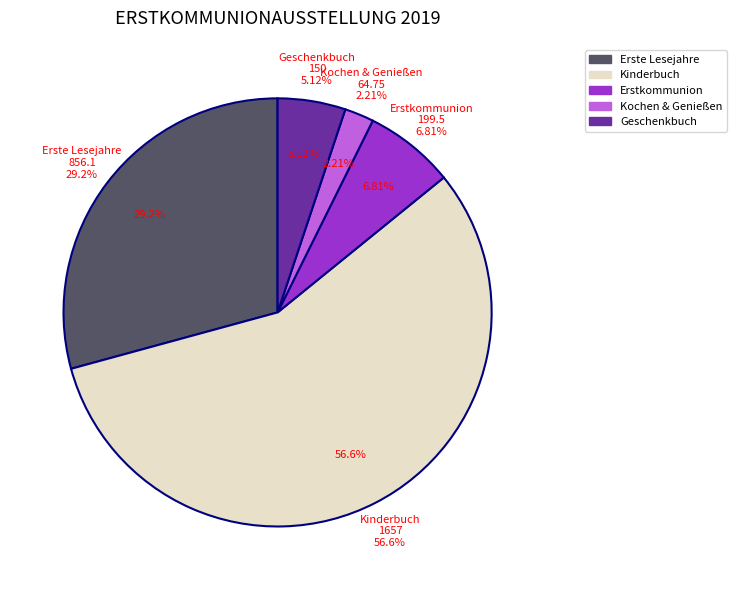

Count the number of slices in the pie.

9